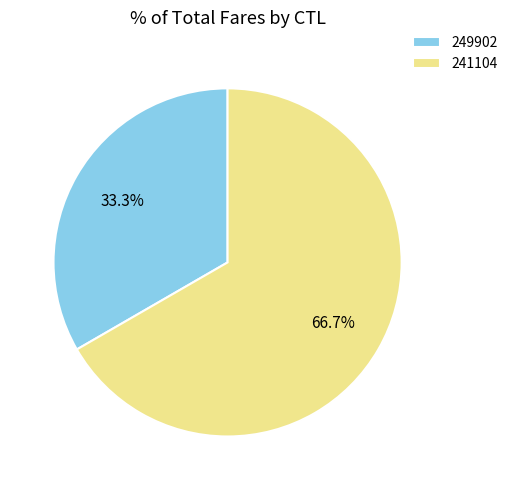

To the nearest percent, what is the difference between the 241104 and 249902 slice percentages?

33%